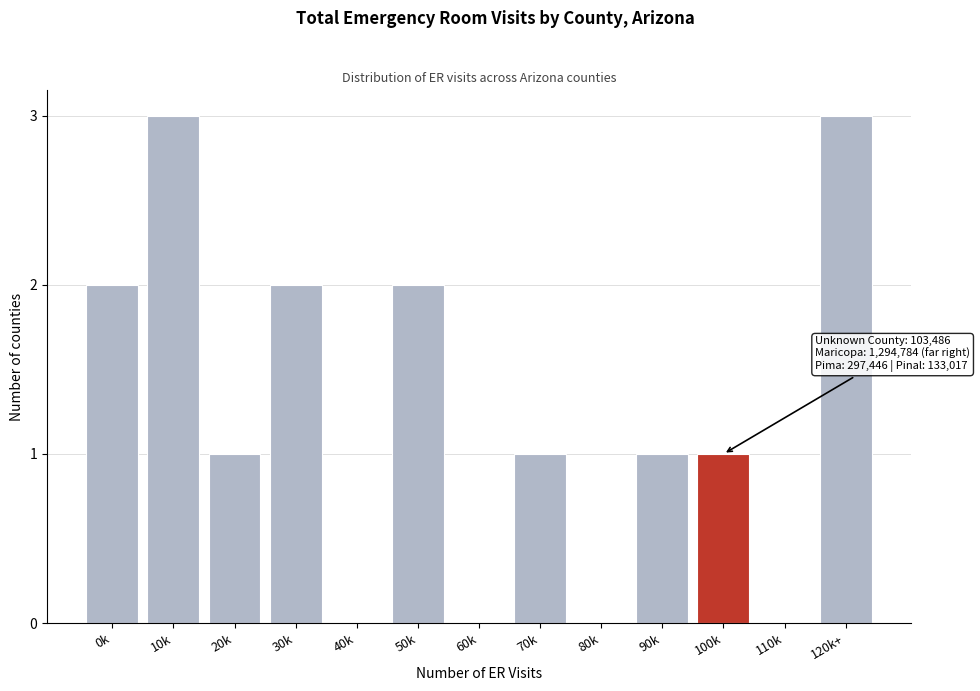

Reading left to right, transcribe all the data shown in this chart.

0k=2	10k=3	20k=1	30k=2	40k=0	50k=2	60k=0	70k=1	80k=0	90k=1	100k=1	110k=0	120k+=3